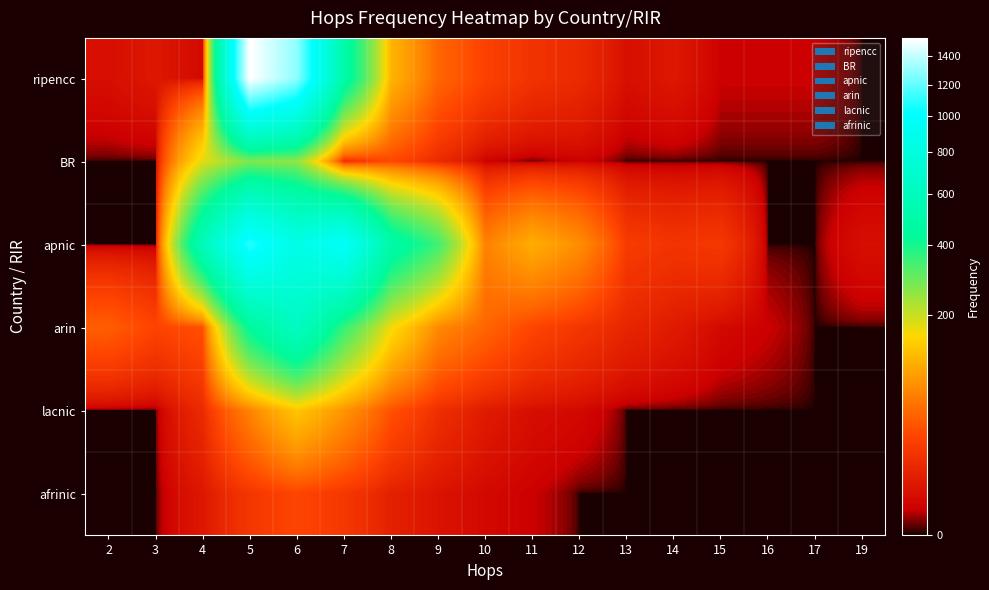

Reading right to left, list all the values displayed in this chart.

ripencc: 19=0	17=1	16=1	15=1	14=5	13=3	12=12	11=16	10=25	9=46	8=114	7=489	6=1287	5=1536	4=2	3=5	2=3
BR: 19=0	17=0	16=0	15=0	14=0	13=0	12=1	11=0	10=1	9=12	8=29	7=13	6=255	5=271	4=177	3=0	2=0
apnic: 19=3	17=0	16=0	15=19	14=17	13=21	12=76	11=106	10=65	9=344	8=497	7=986	6=850	5=1094	4=576	3=0	2=0
arin: 19=0	17=0	16=1	15=2	14=6	13=10	12=18	11=27	10=46	9=72	8=164	7=357	6=634	5=438	4=33	3=26	2=41
lacnic: 19=0	17=0	16=0	15=0	14=0	13=0	12=2	11=3	10=6	9=14	8=34	7=82	6=134	5=67	4=12	3=0	2=0
afrinic: 19=0	17=0	16=0	15=0	14=0	13=0	12=0	11=1	10=2	9=4	8=8	7=19	6=27	5=18	4=5	3=0	2=0